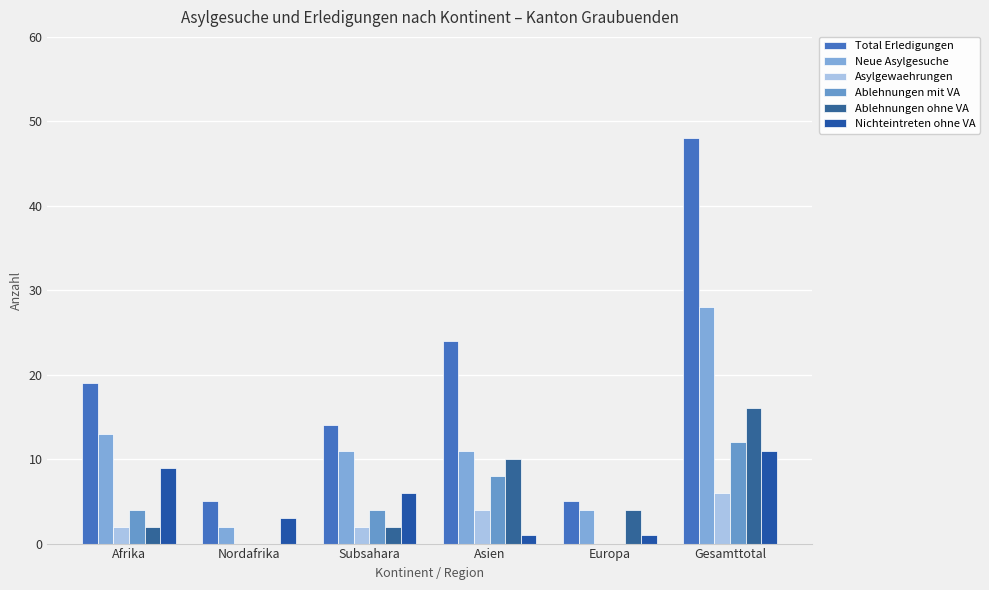

Where is Total Erledigungen nearest to the value 26?

Asien